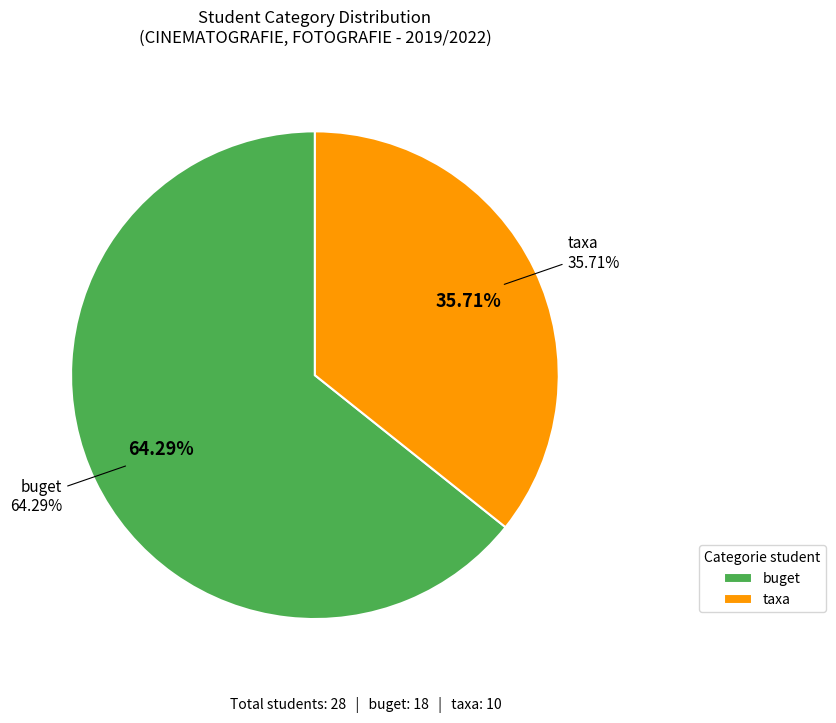

What percentage is the taxa slice, to the nearest percent?

36%